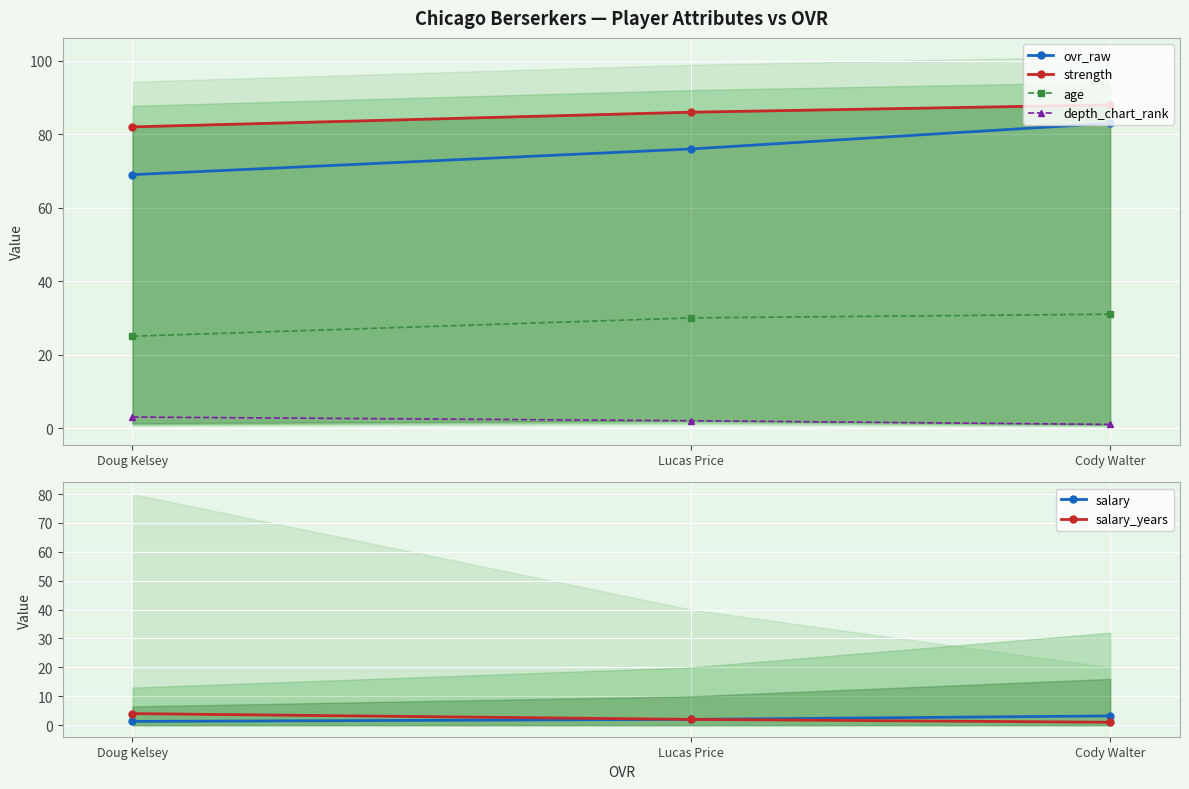

Is the value of ovr_raw at Lucas Price greater than the value of strength at Cody Walter?

No